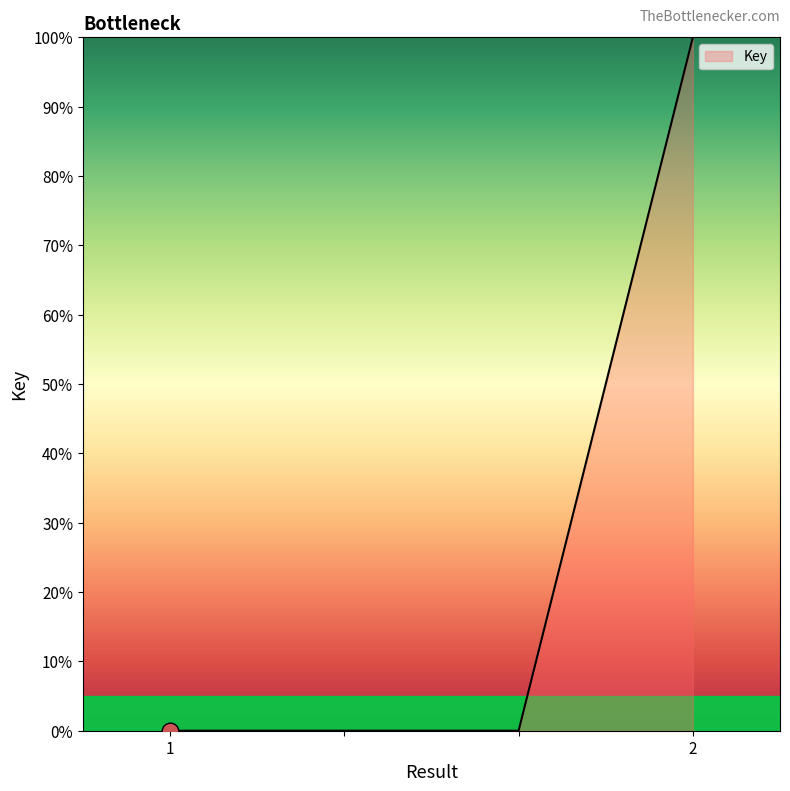

What is the greatest value displayed?

100